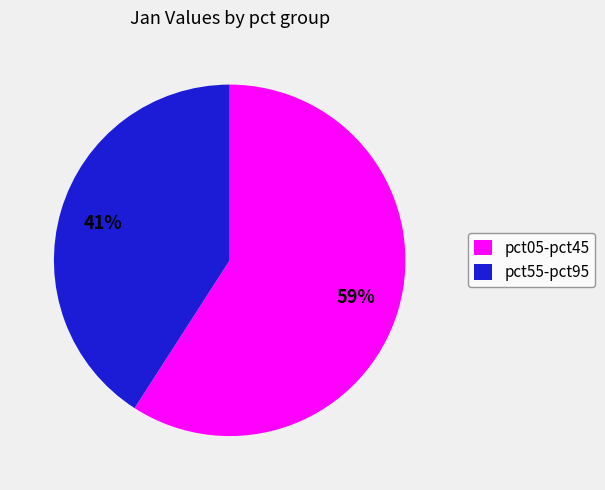

Between pct55-pct95 and pct05-pct45, which is larger?

pct05-pct45